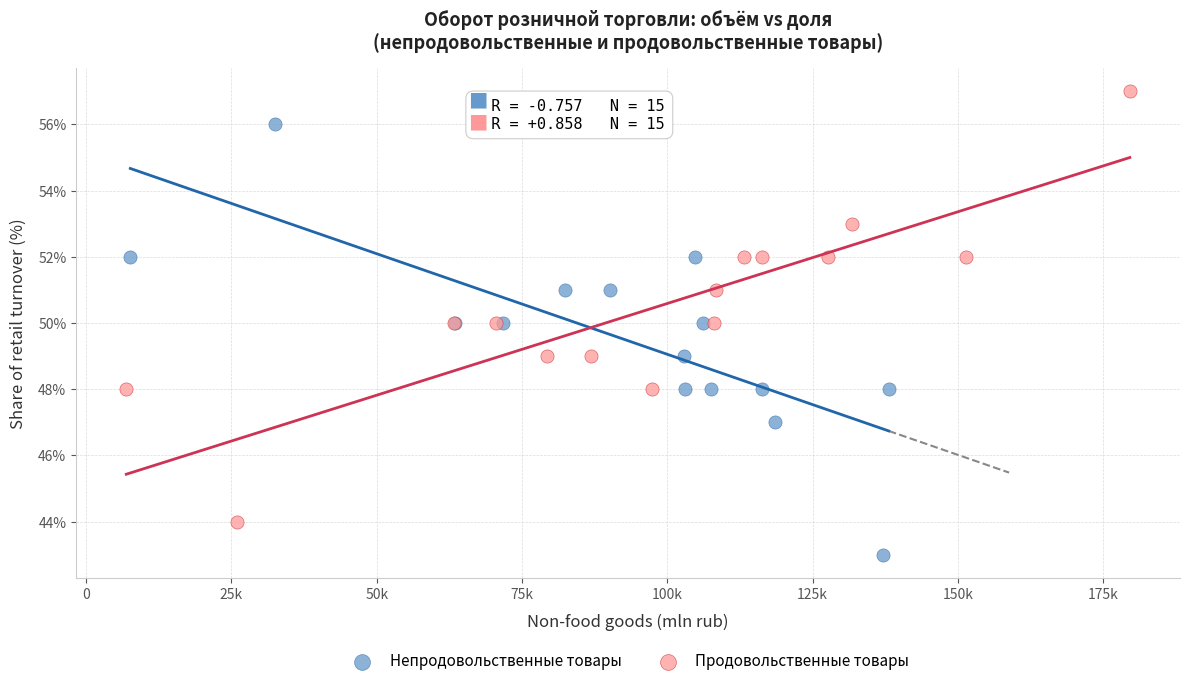

Which series reaches the maximum Y coordinate?

Продовольственные товары